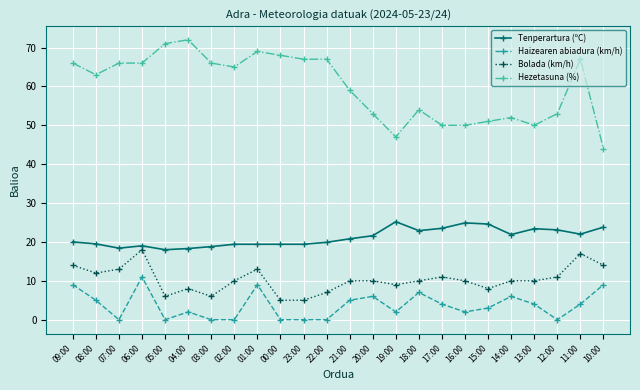

At which label does Bolada (km/h) first exceed 10?

09:00